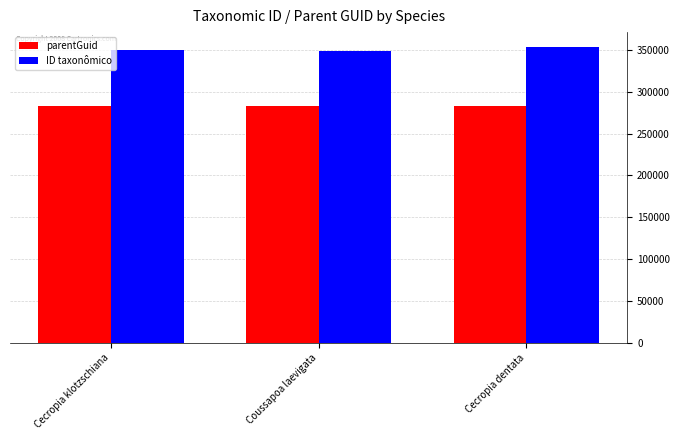

Is the value of parentGuid at Cecropia klotzschiana greater than the value of ID taxonômico at Cecropia dentata?

No